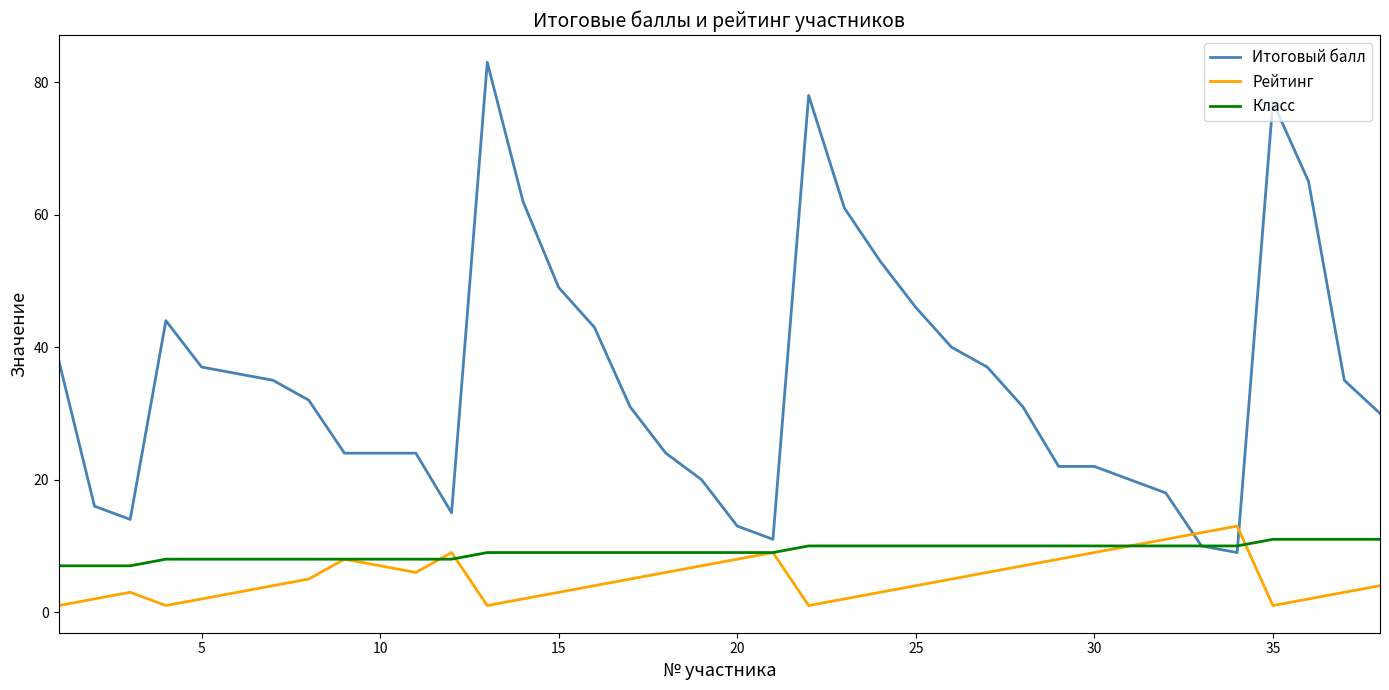

How many intersections are there between Рейтинг and Итоговый балл?

2